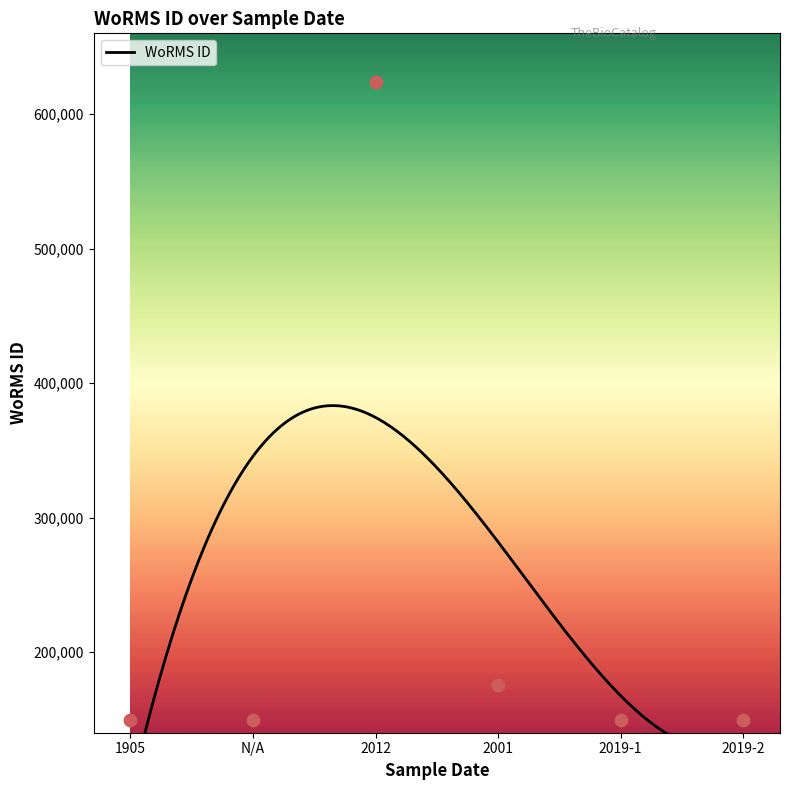

Approximately how many times larger is the value at 1905 compared to 2019-2?

1.0